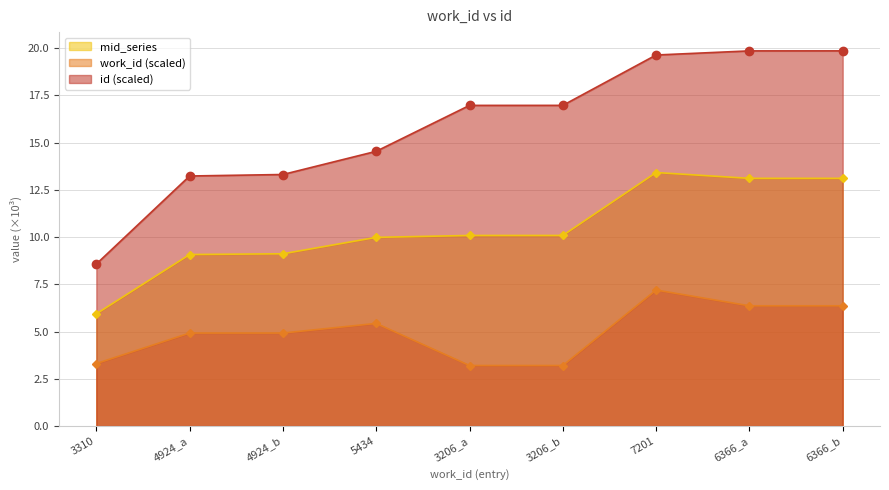

At which category does work_id reach its first local peak?

5434